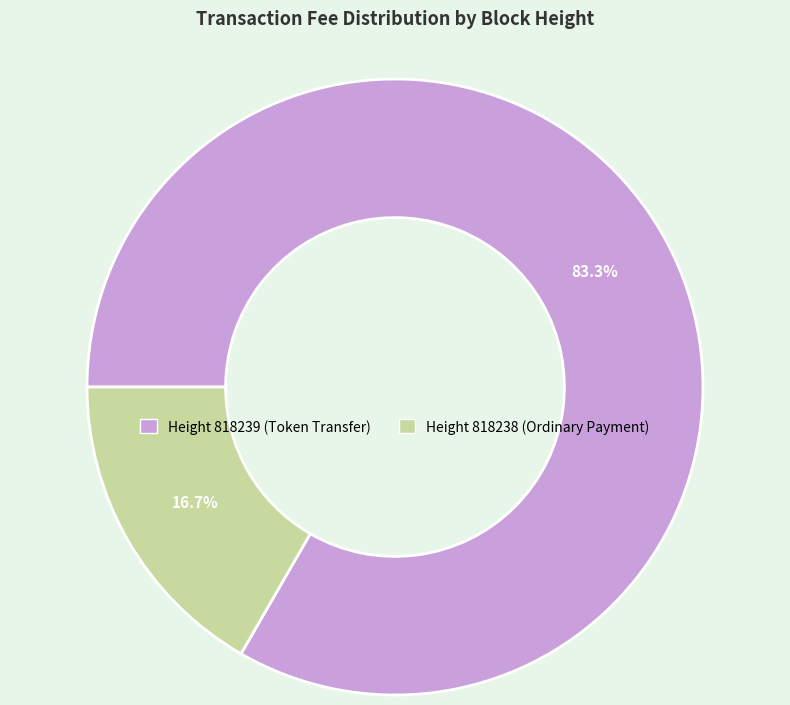

Is there any slice that represents more than half of the pie?

Yes